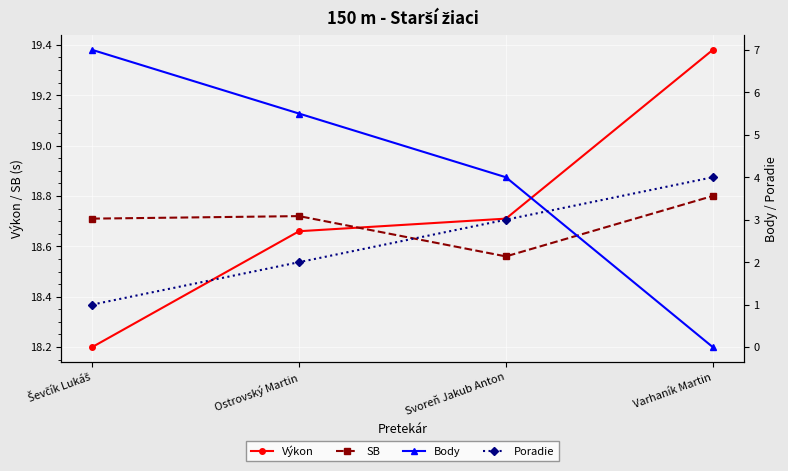

At how many categories does at least one series exceed 9?

4